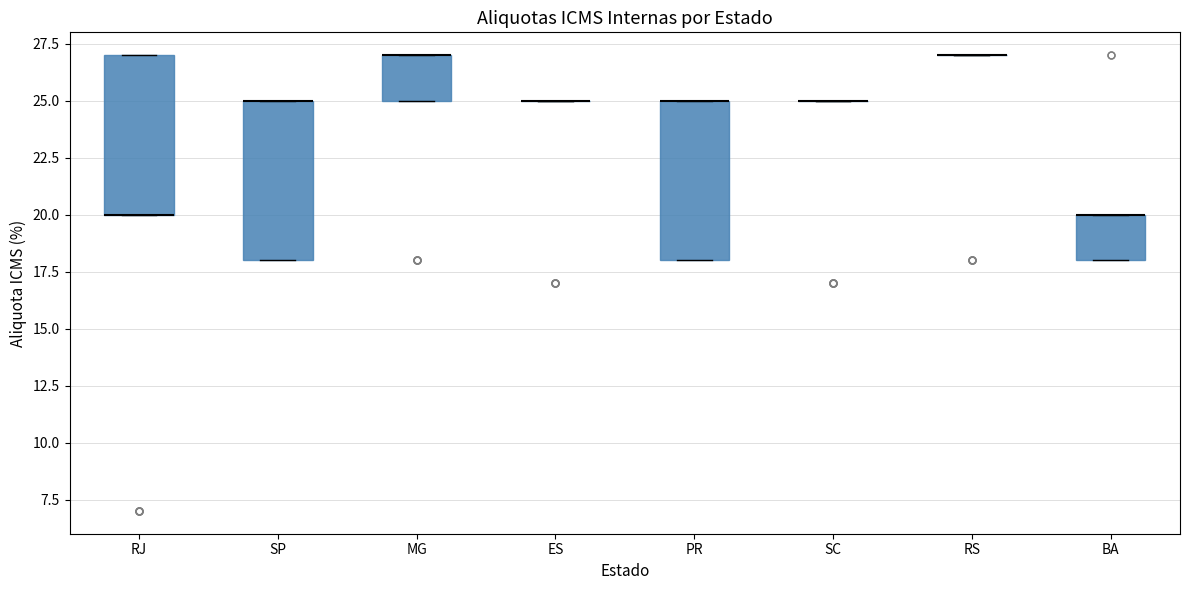

Where is the upper edge of the box for BA on the y-axis? The values are not printed on the chart, so give them approximately, as read against the axis.

20